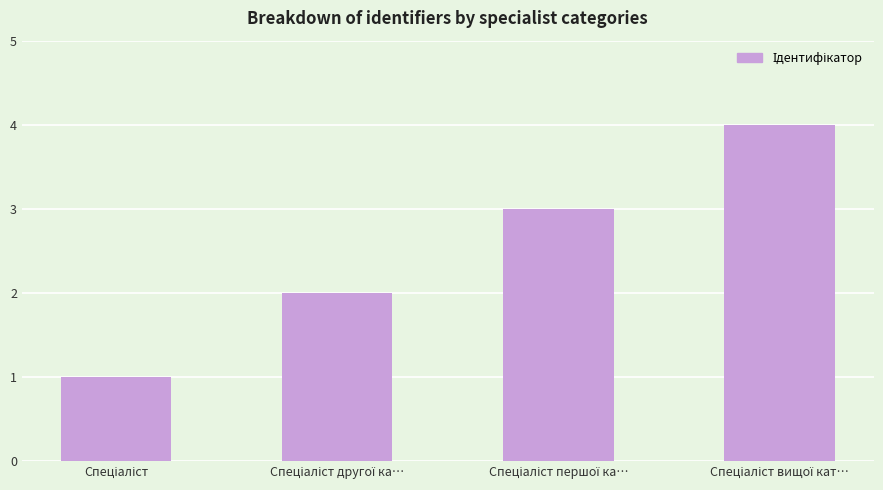

What is the greatest value displayed?

4